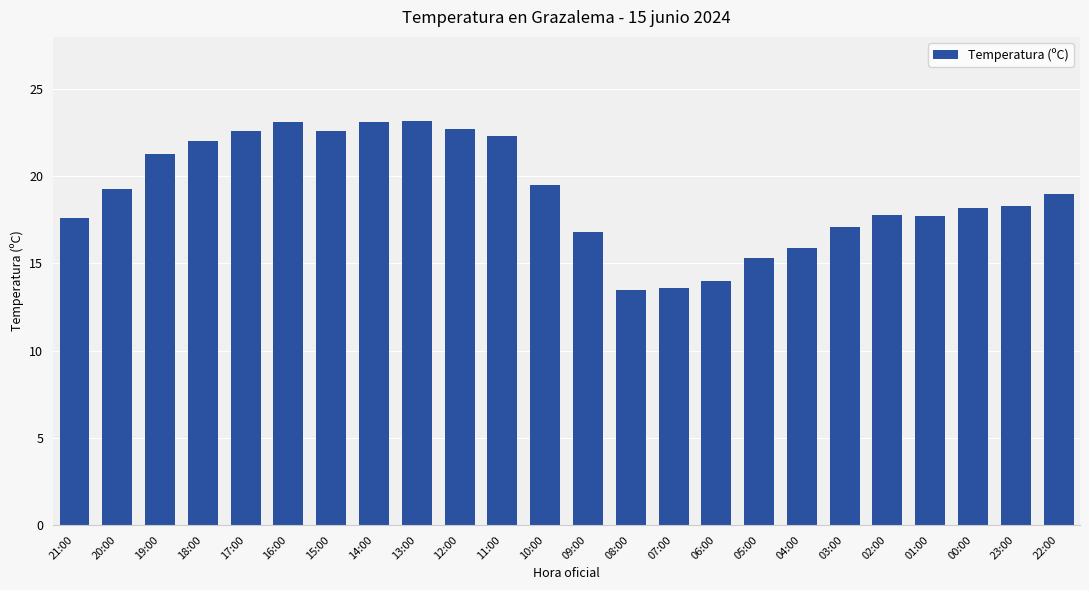

What is the difference between the maximum and minimum values?

9.7